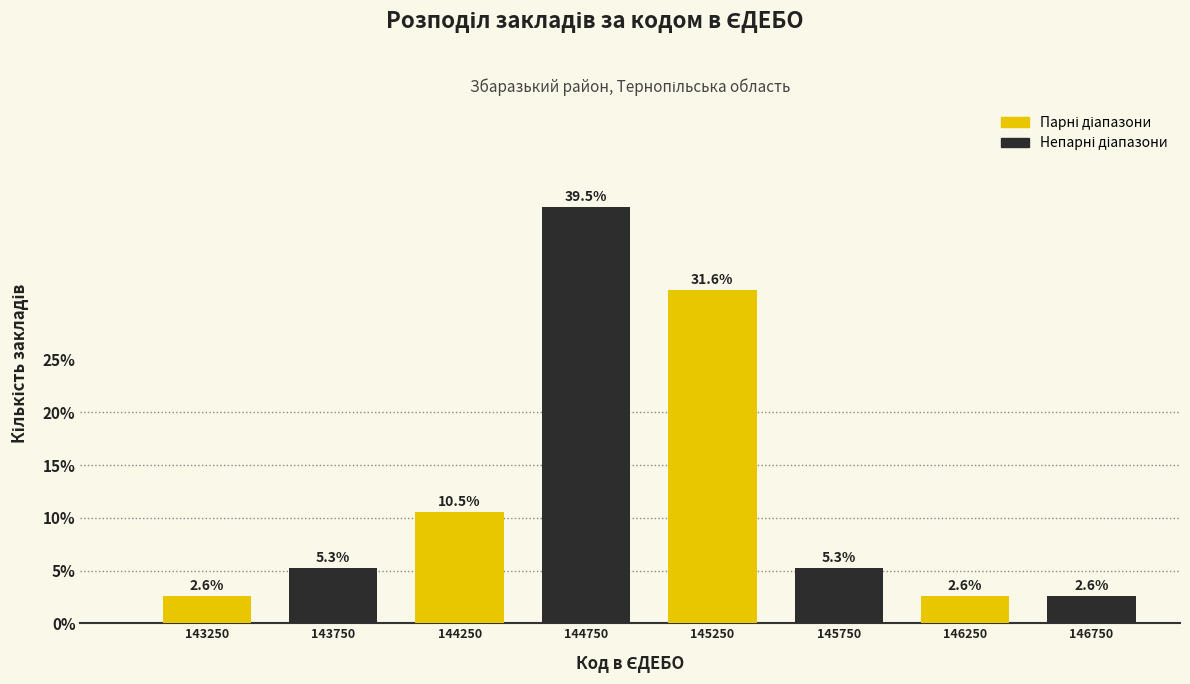

What is the total value across all series at 143250?

7.9